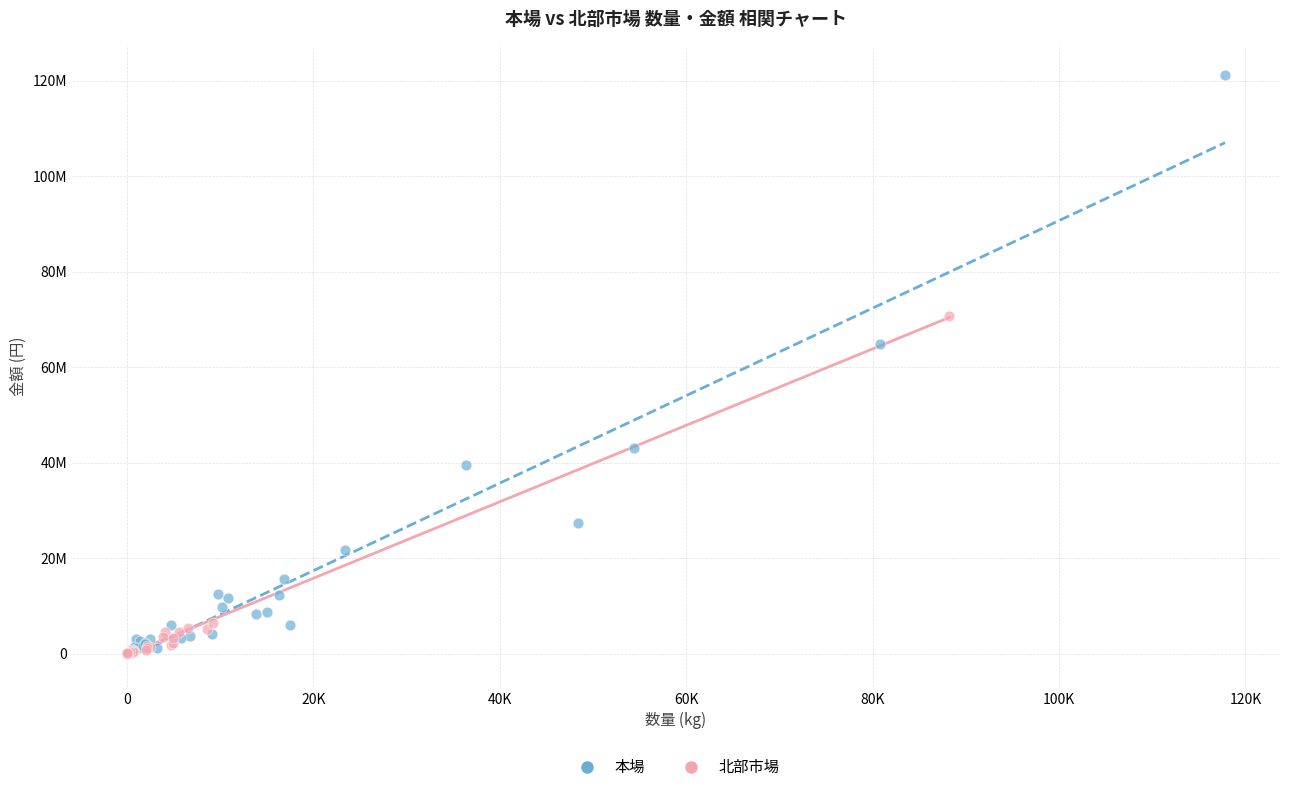

What are all the series names shown in the legend?

本場, 北部市場